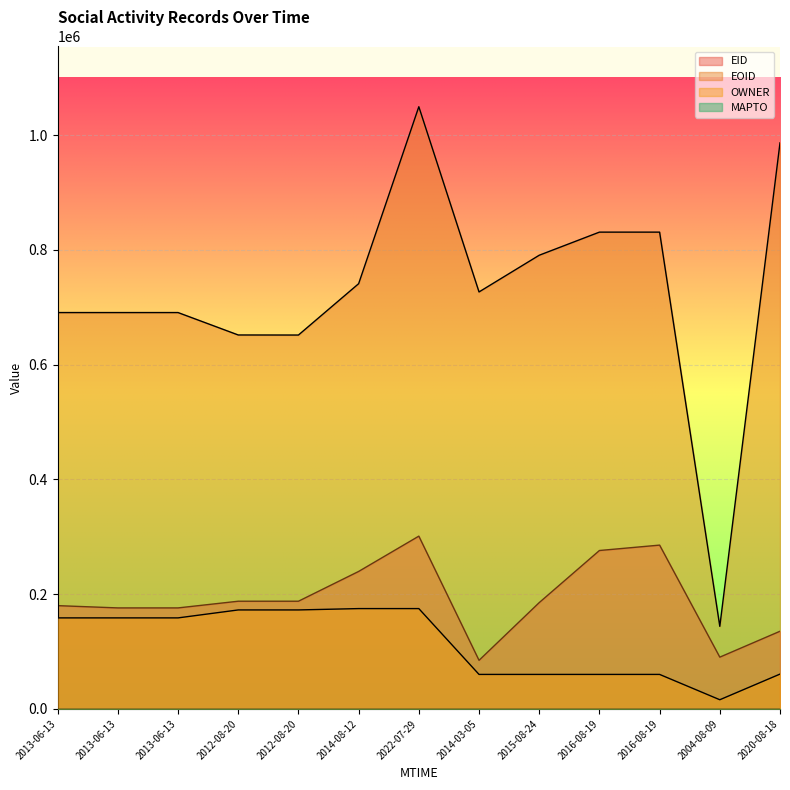

What is the sum of the OWNER values at 2016-08-19 and 2014-03-05?

120056